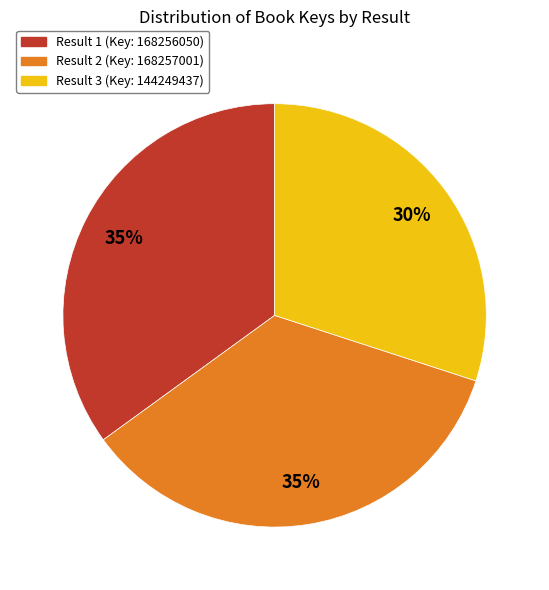

To the nearest percent, what percentage of the pie is Result 3 (Key: 144249437)?

30%